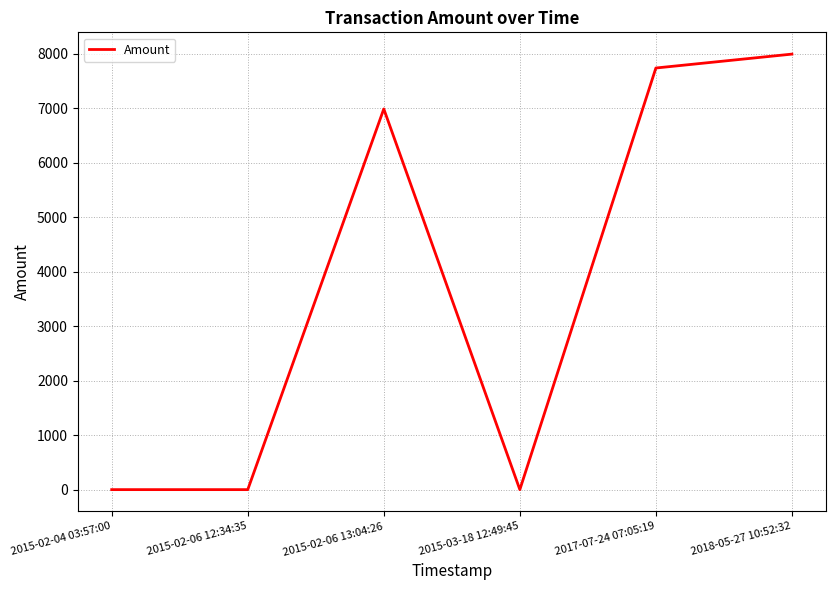

How many interior local peaks (higher than both neighbors) does the data have?

1